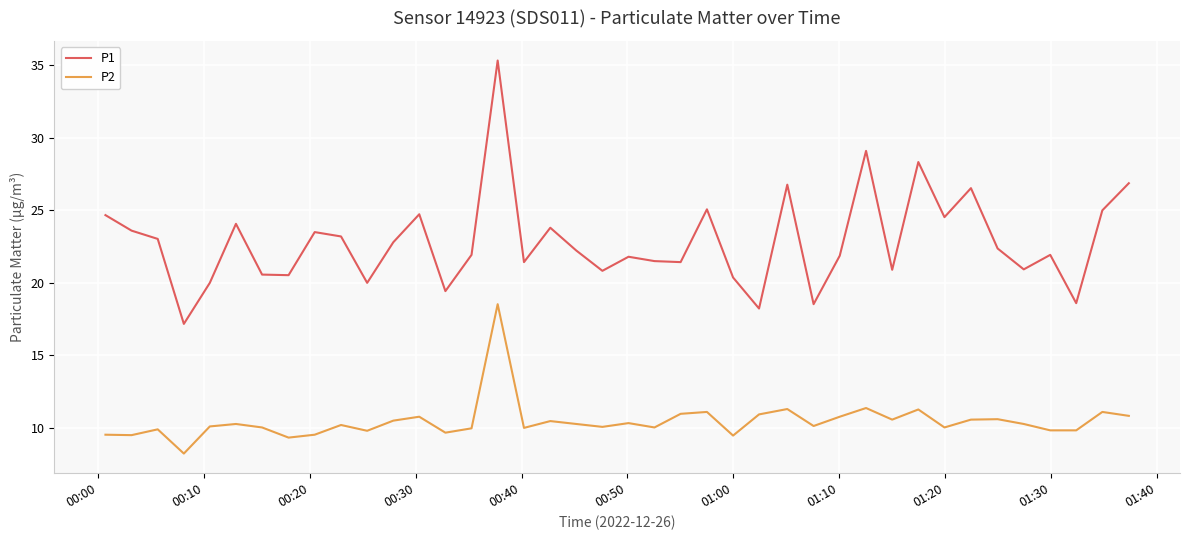

What is the difference between the maximum and minimum values in the P2 series?

10.3